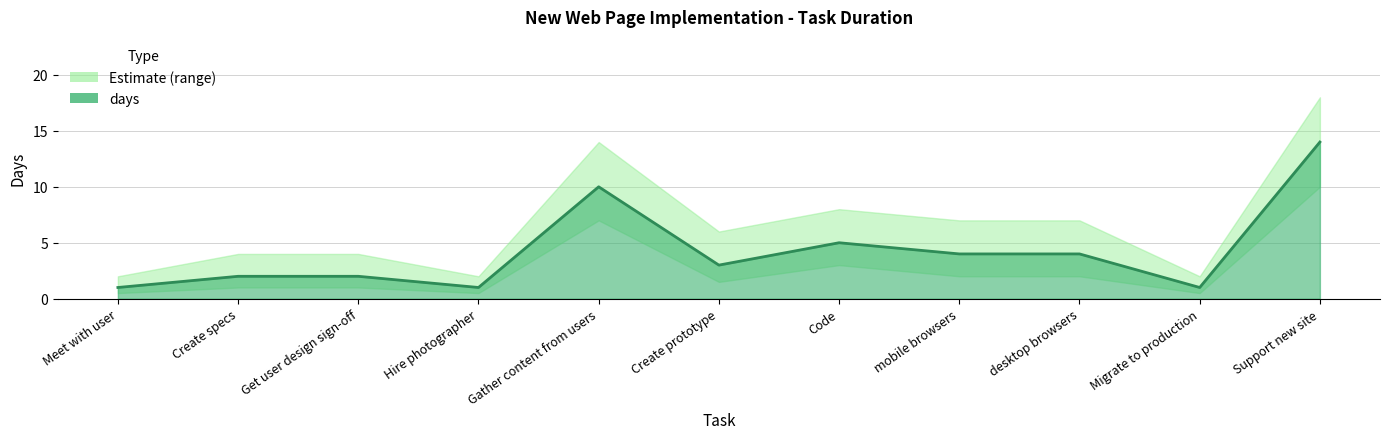

What is the label of the 11th point from the left?

Support new site